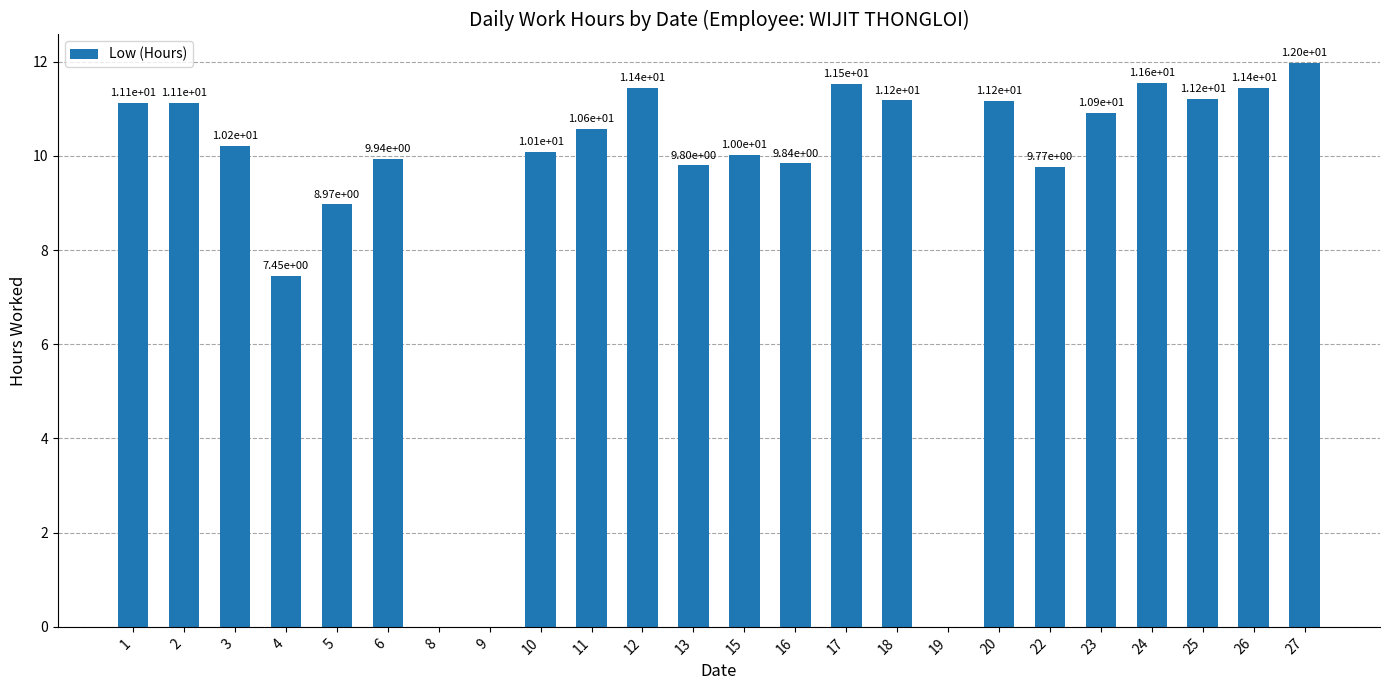

What is the sum of all values?

221.4